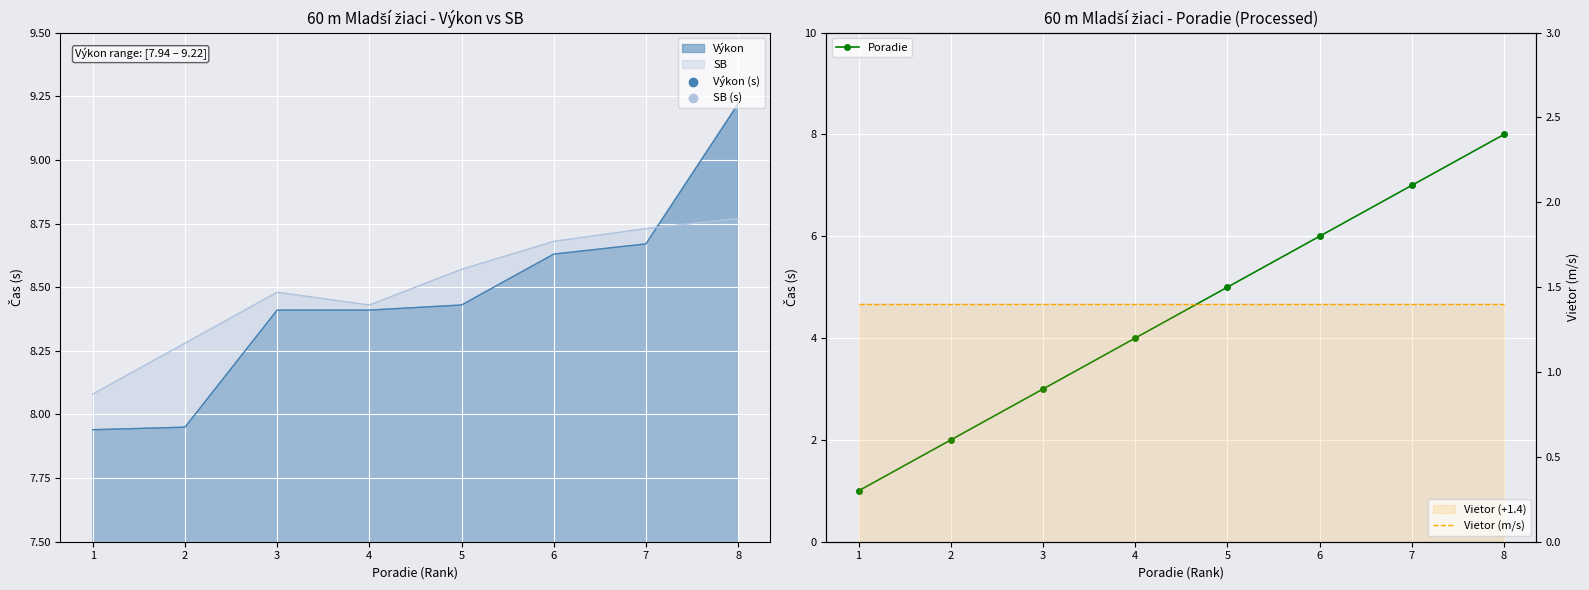

Which series has the widest spread of Y values?

Poradie